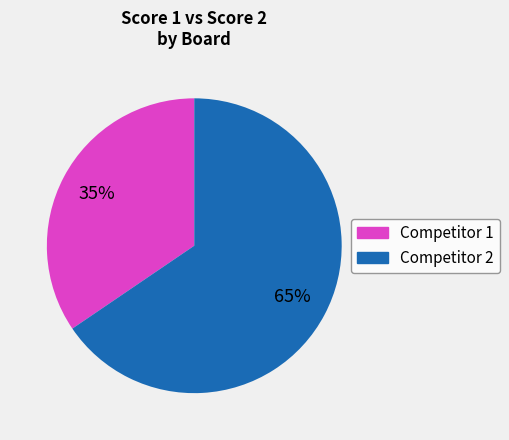

Does any single category account for the majority?

Yes